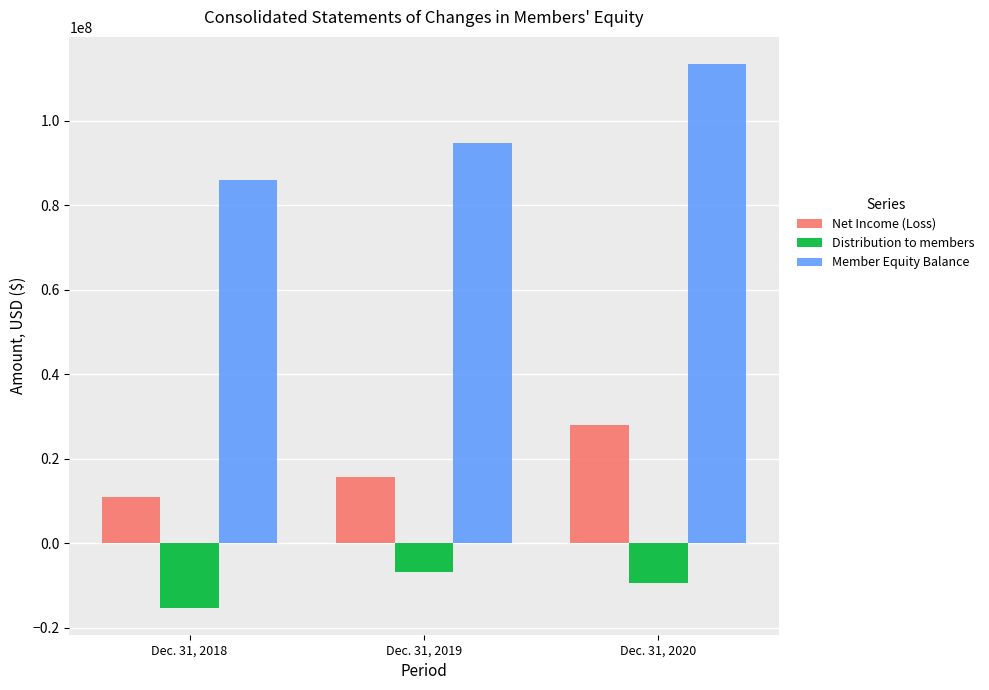

How many data points in Net Income (Loss) are less than 15581727?

1